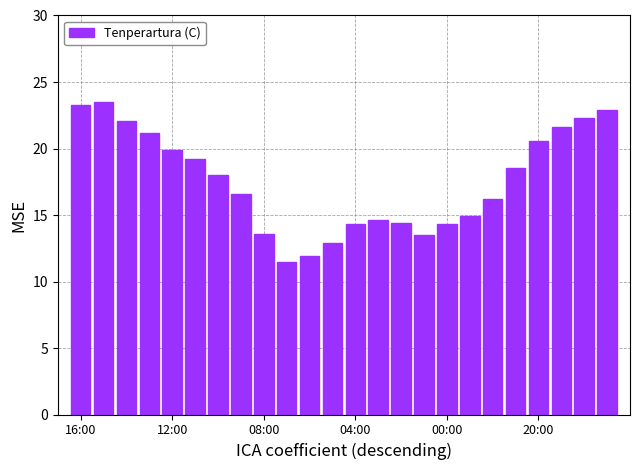

What is the difference between the maximum and minimum values?

12.0